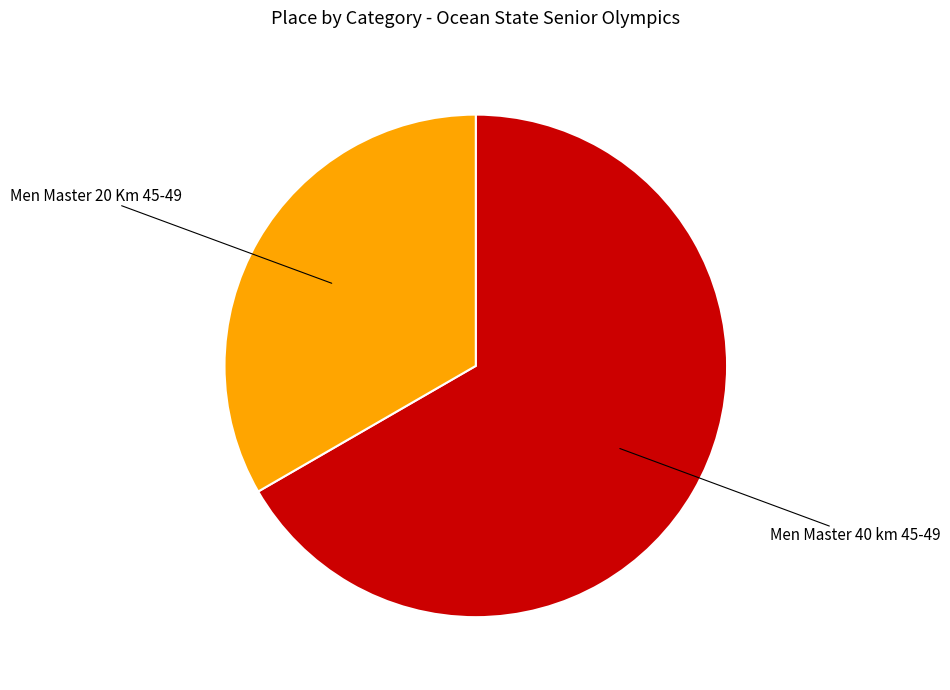

Is it true that Men Master 40 km 45-49 is 52% of the pie?

False